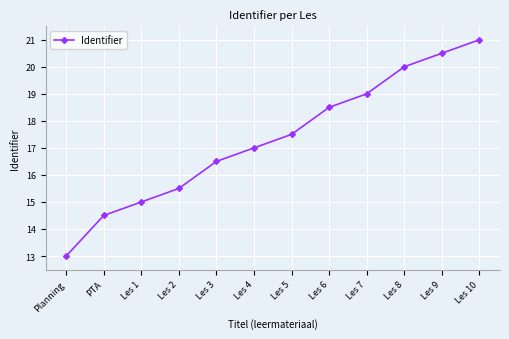

Rank the categories by value from highest to lowest.

Les 10, Les 9, Les 8, Les 7, Les 6, Les 5, Les 4, Les 3, Les 2, Les 1, PTA, Planning